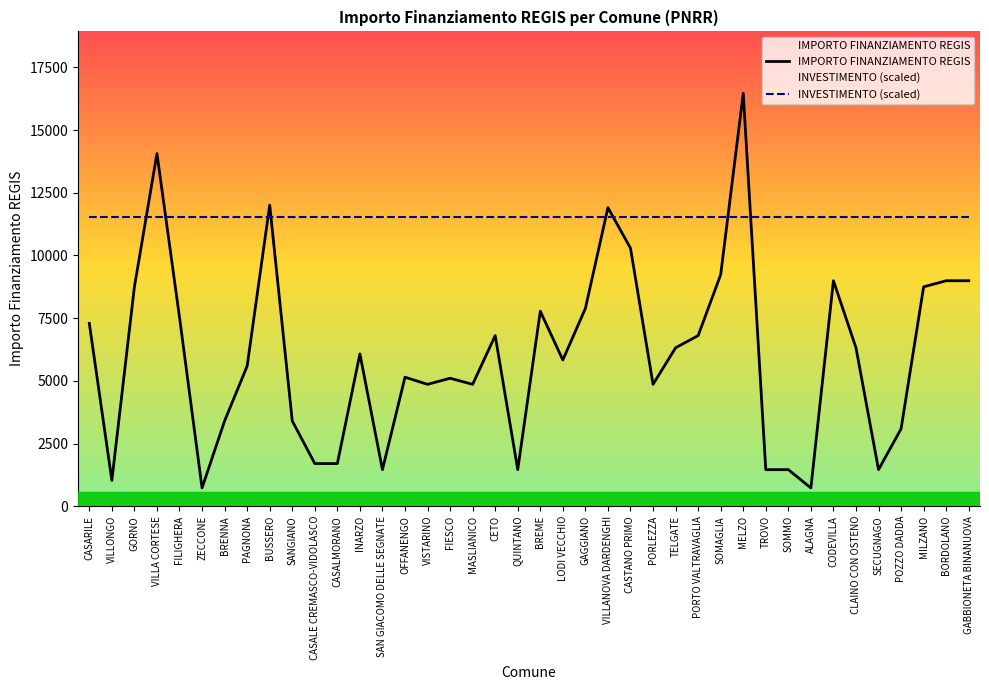

The INVESTIMENTO (scaled) series shows 3211.6 at PAGNONA. True or false?

False